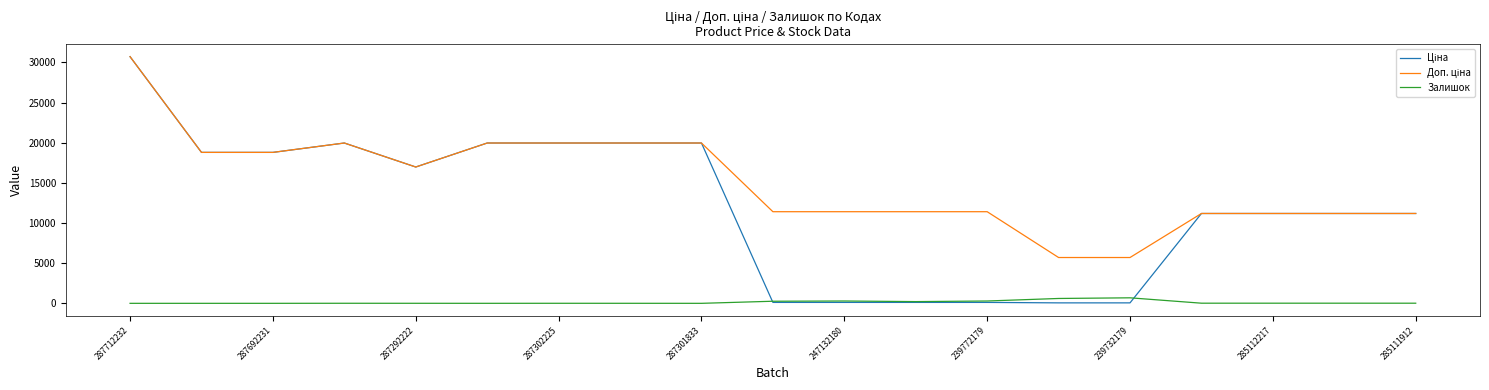

What is the maximum value shown in the chart?

30717.1